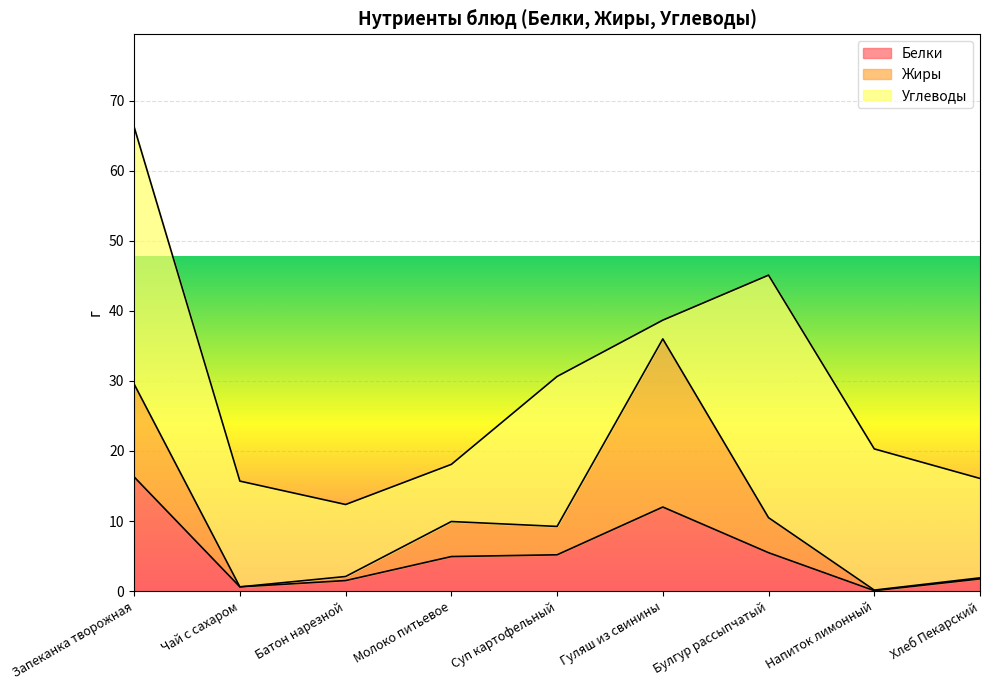

In Белки, how many points are lower than both neighbors (excluding endpoints)?

2